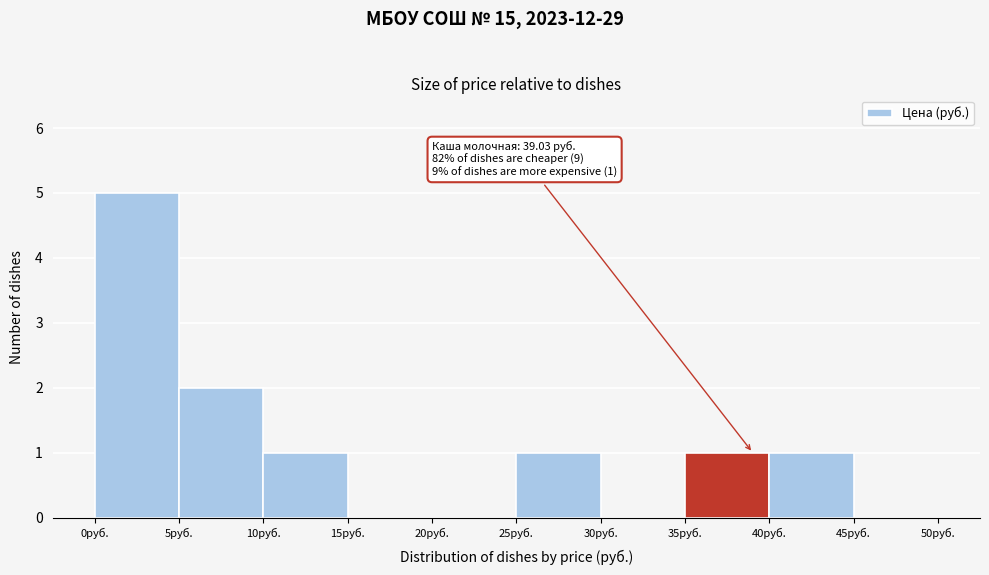

Over which range of the x-axis is the bar tallest?

0 to 5